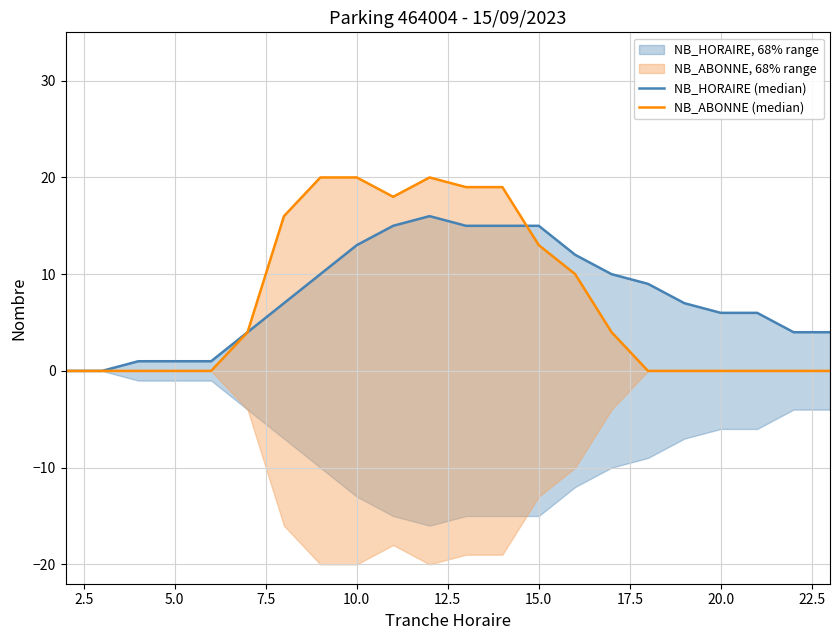

In NB_ABONNE (median), how many points are higher than both neighbors (excluding endpoints)?

1